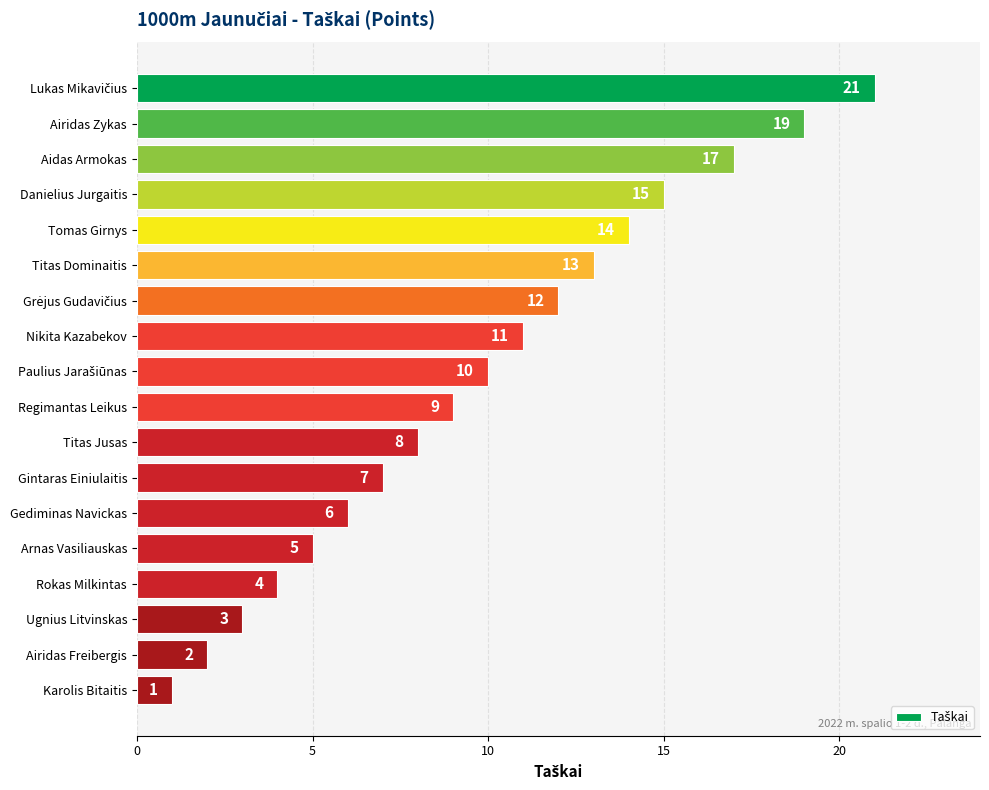

What is the change in value from Aidas Armokas to Ugnius Litvinskas?

-14